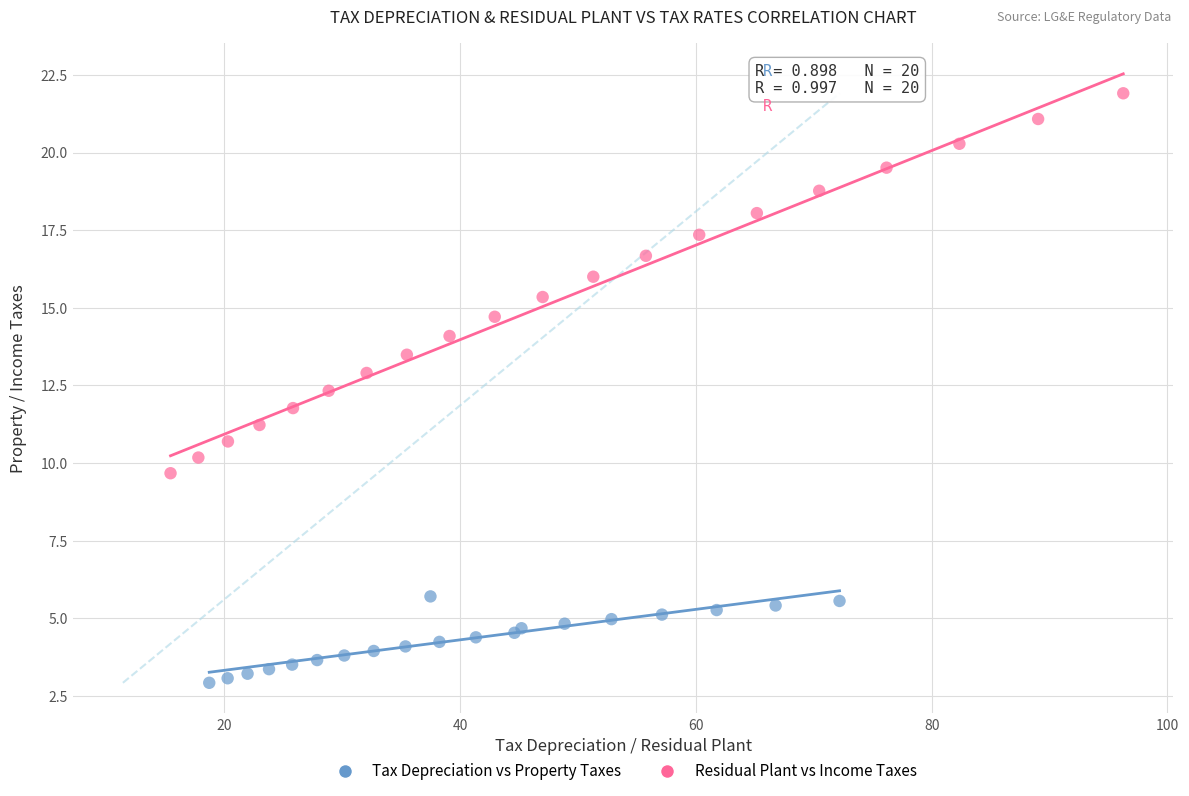

Which series has the widest spread of Y values?

Residual Plant vs Income Taxes